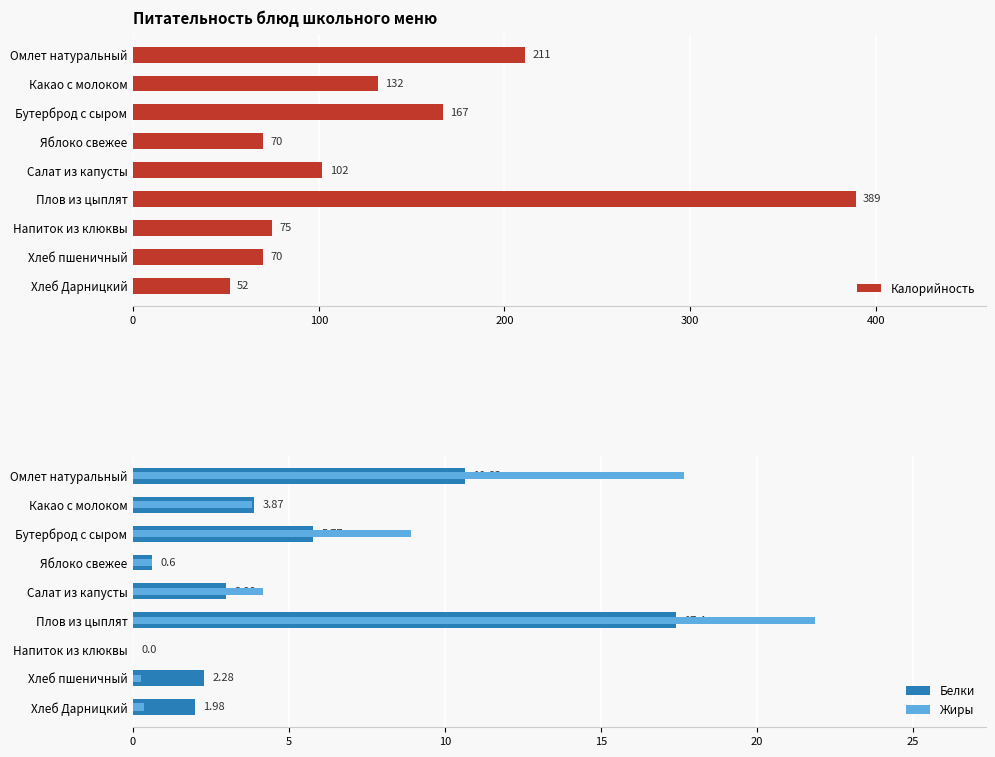

How many values in the Белки series are below 2?

3